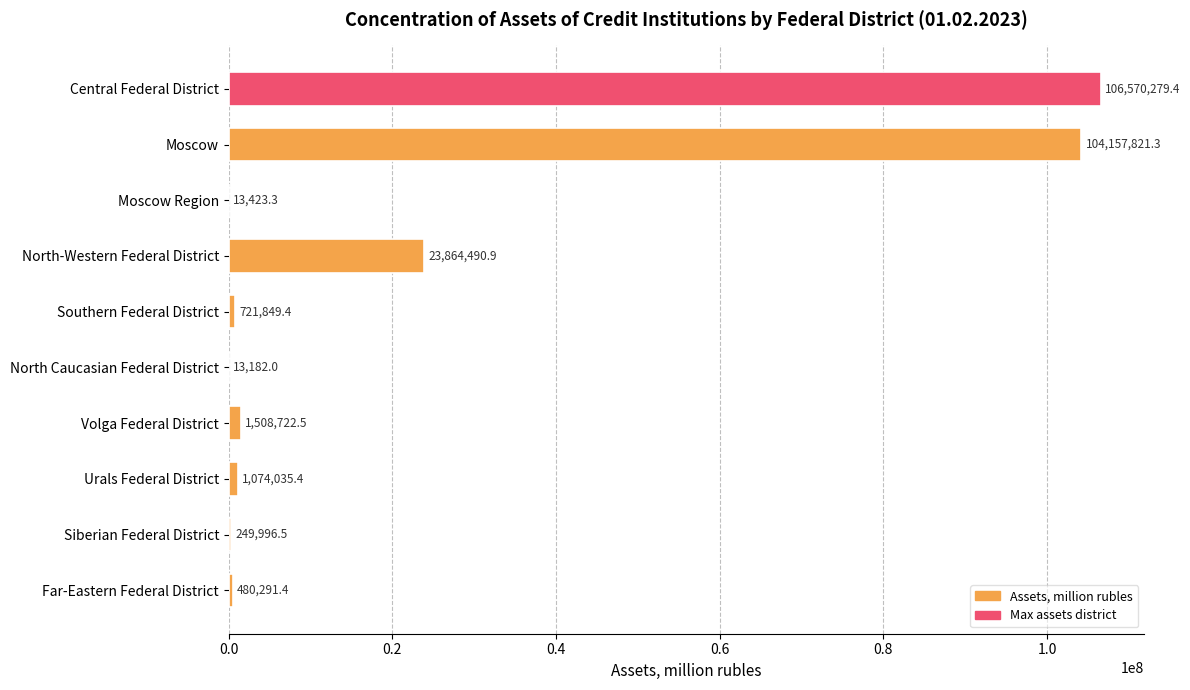

Count the number of values greater than 1074035.

5